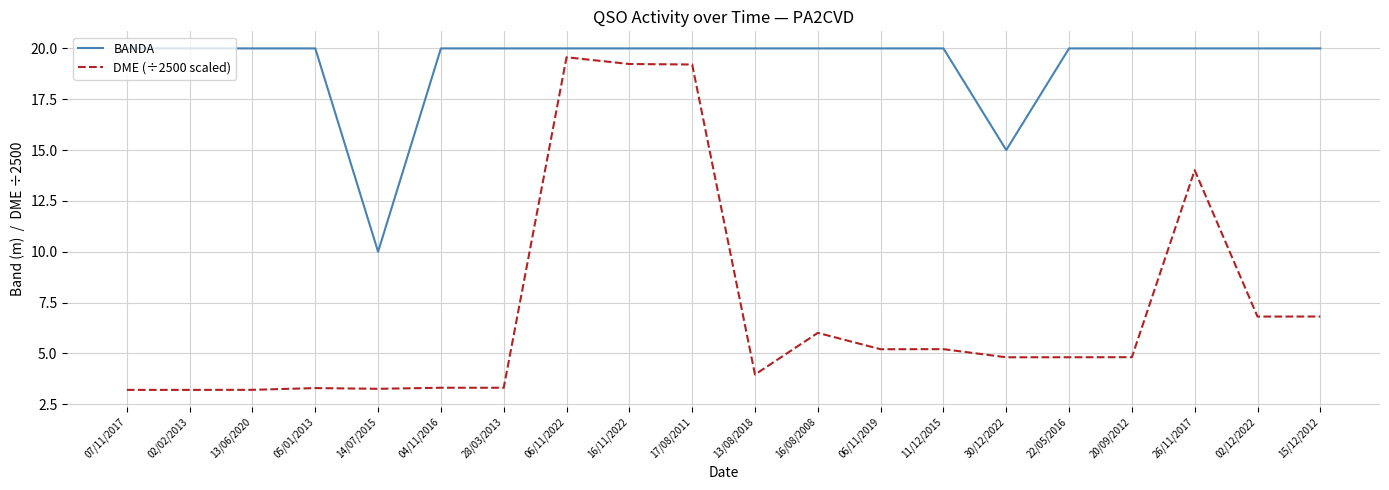

What is the difference between the second highest and minimum values in the DME (÷2500 scaled) series?

16.0